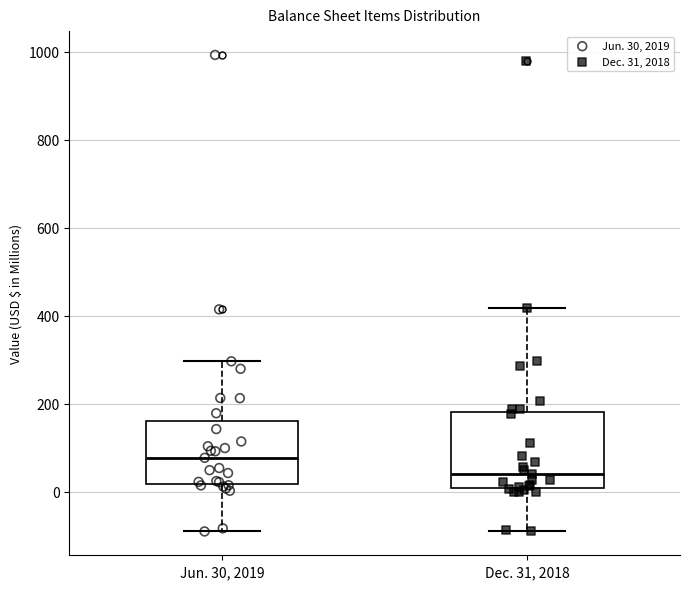

Reading left to right, read every box against the y-axis: the position of its median line, the range the box covers, and the ends of its whiskers. The values are not printed on the chart, so give them approximately, as read against the axis.

Jun. 30, 2019: median 80, box 20 to 160, whiskers -100 to 300
Dec. 31, 2018: median 40, box 0 to 180, whiskers -80 to 420